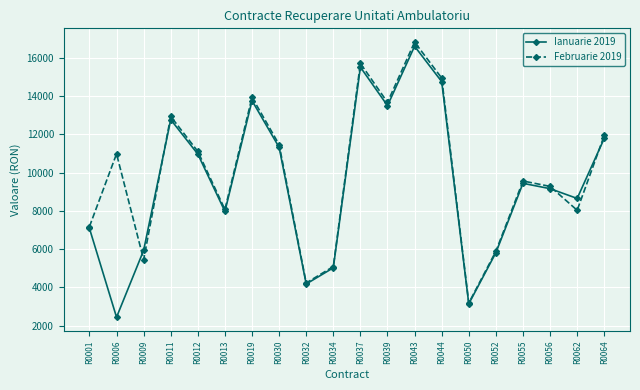

Between R0019 and R0044, which series saw the biggest shift?

Februarie 2019